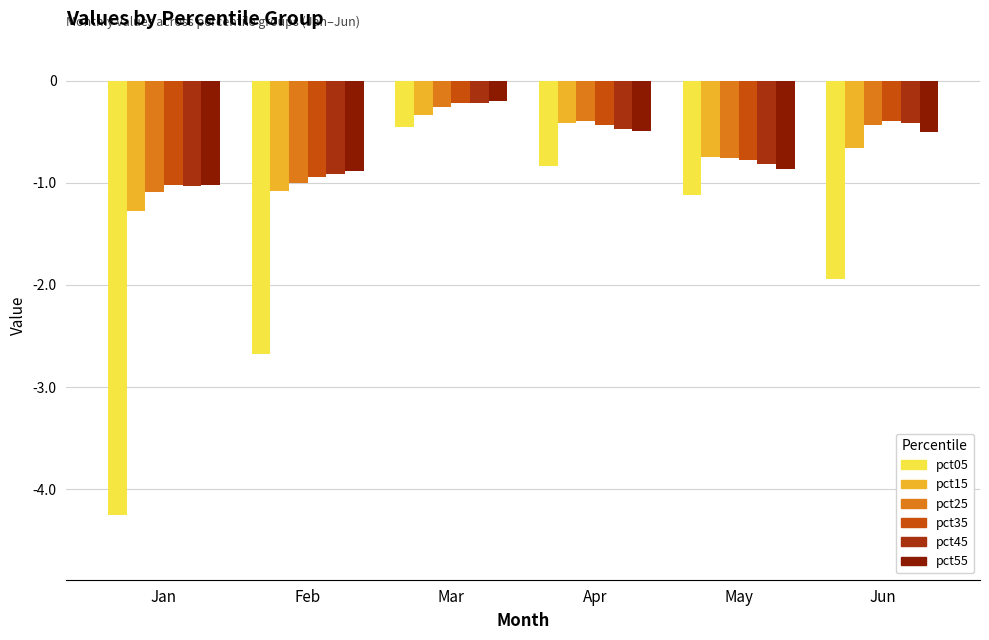

Reading right to left, extract all data points from this chart.

pct05: -1.9	-1.1	-0.8	-0.5	-2.7	-4.2
pct15: -0.7	-0.7	-0.4	-0.3	-1.1	-1.3
pct25: -0.4	-0.8	-0.4	-0.3	-1.0	-1.1
pct35: -0.4	-0.8	-0.4	-0.2	-0.9	-1.0
pct45: -0.4	-0.8	-0.5	-0.2	-0.9	-1.0
pct55: -0.5	-0.9	-0.5	-0.2	-0.9	-1.0